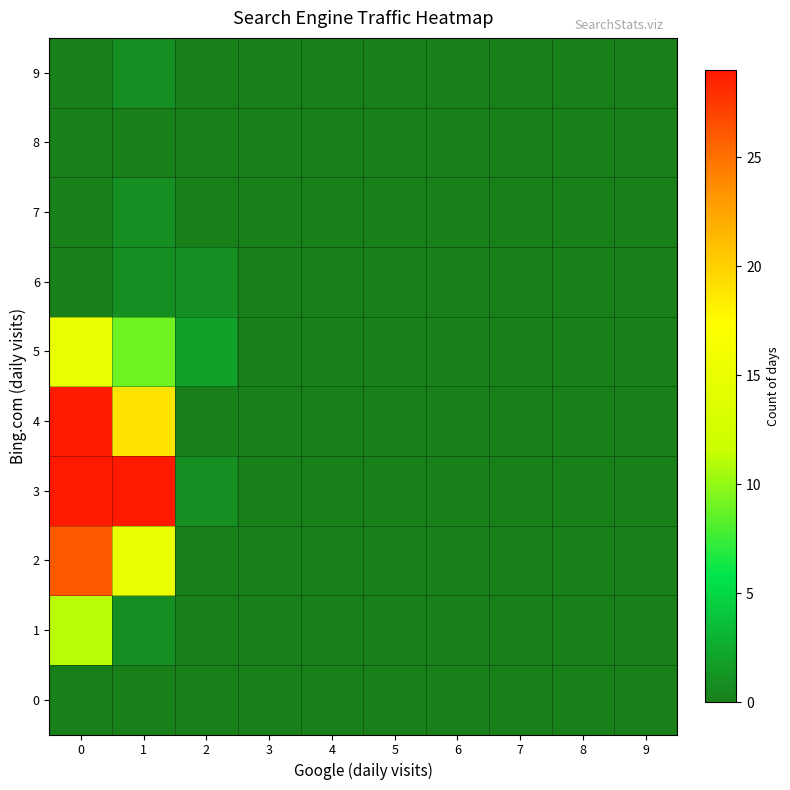

How many data points does each series have?

10